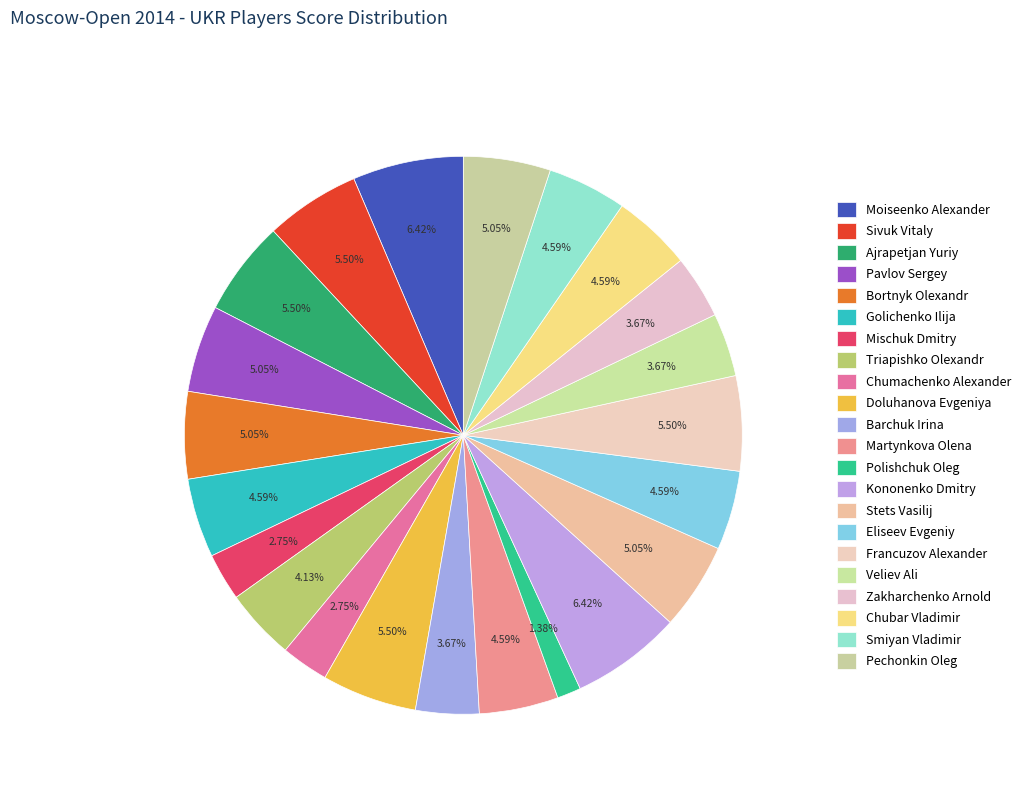

Does Barchuk Irina represent more than half of the total?

No